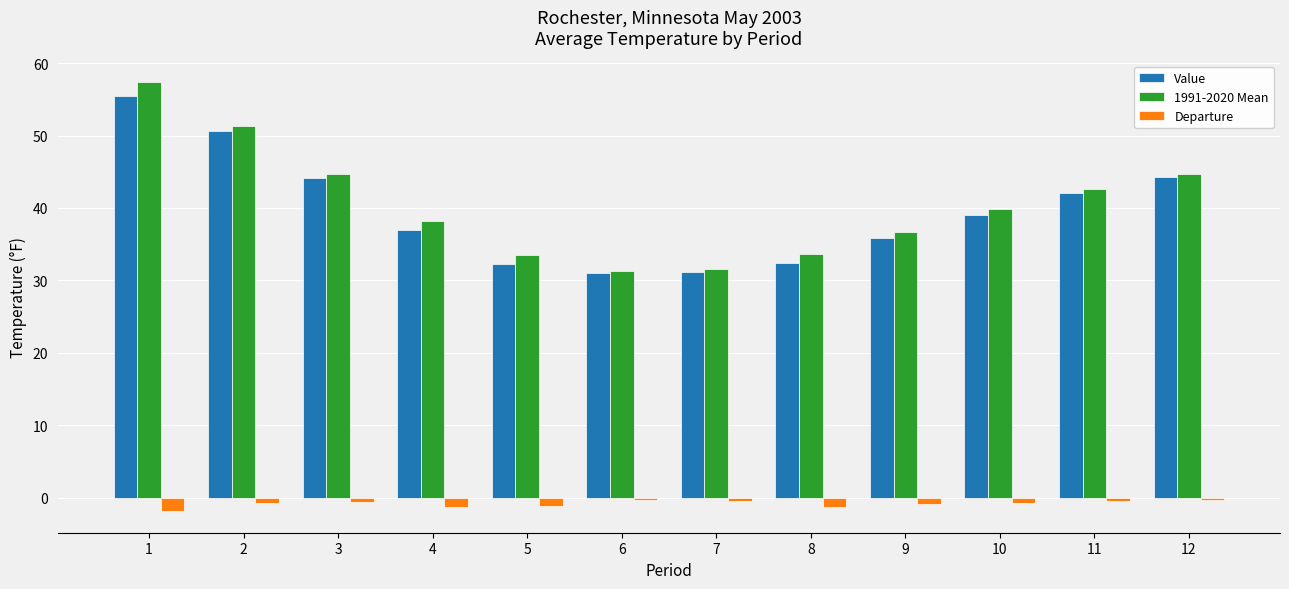

Which series has the largest range (max minus min)?

1991-2020 Mean